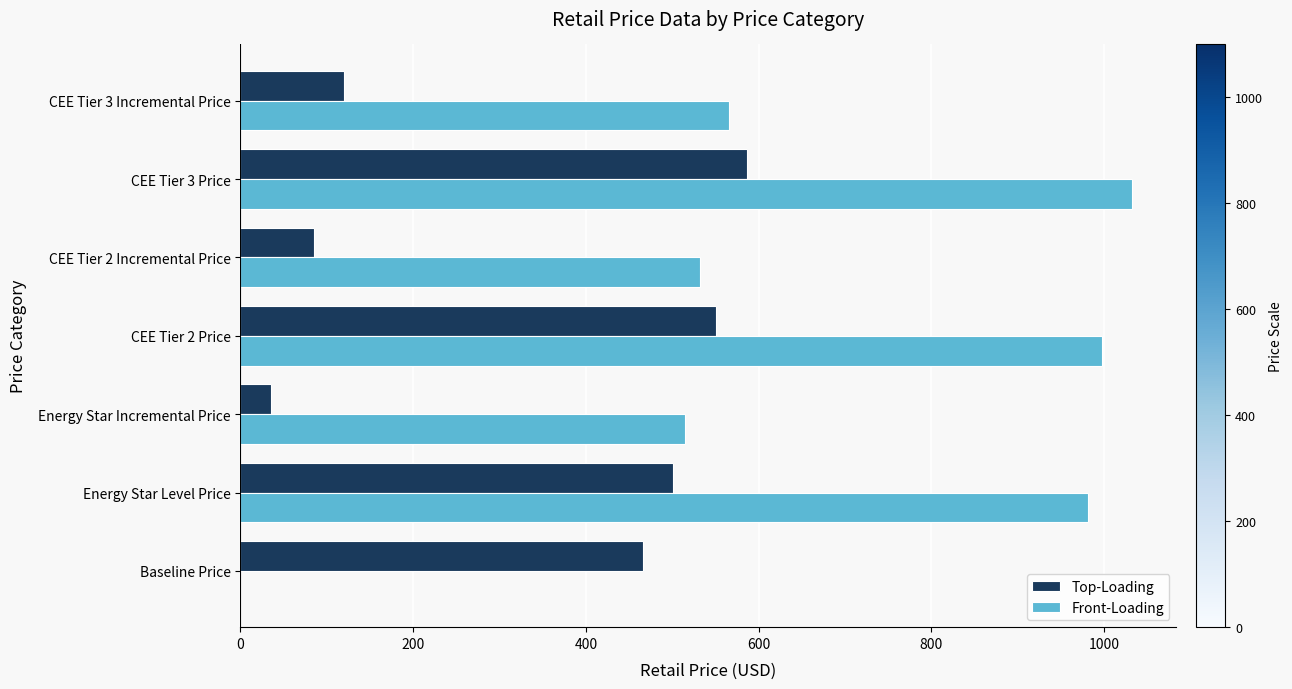

Which series changed the most between Energy Star Incremental Price and CEE Tier 2 Price?

Top-Loading